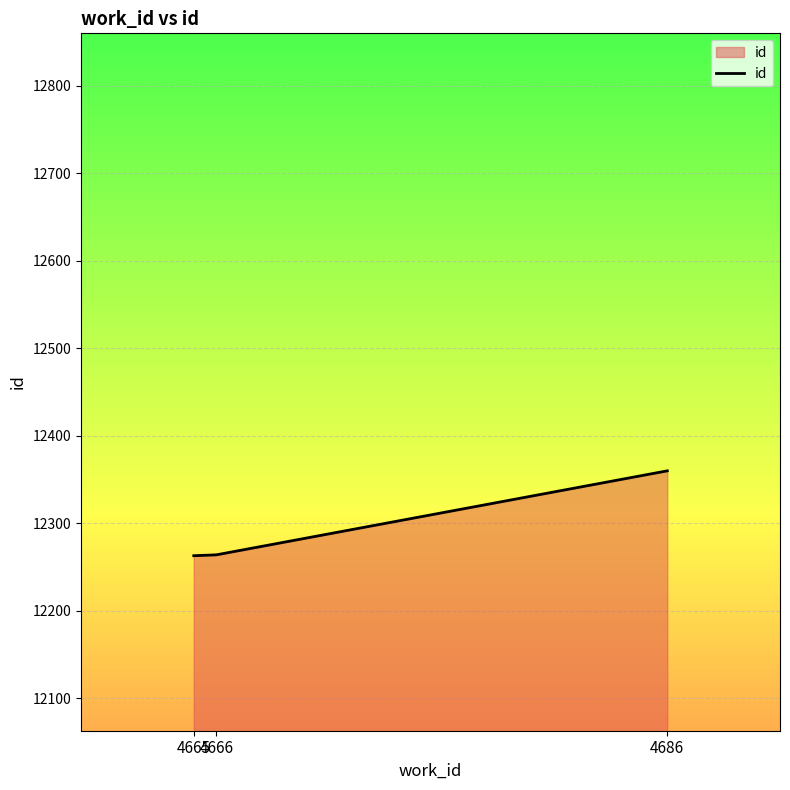

What is the change in value from 4665 to 4666?

+1